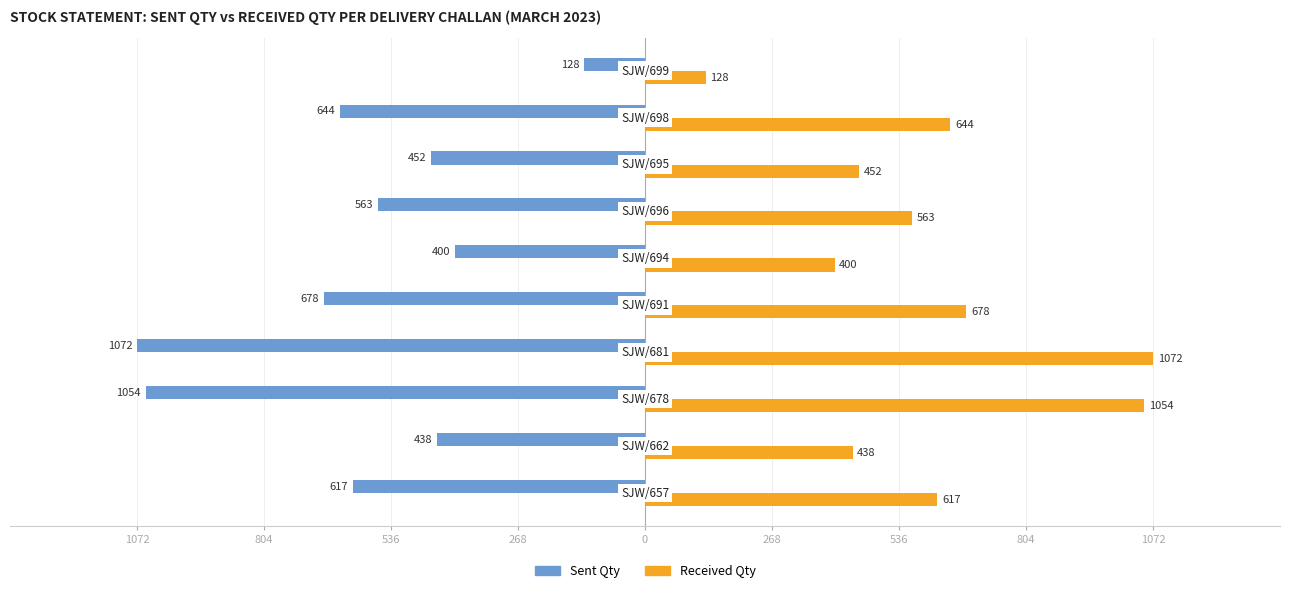

What are all the series names shown in the legend?

Sent Qty, Received Qty